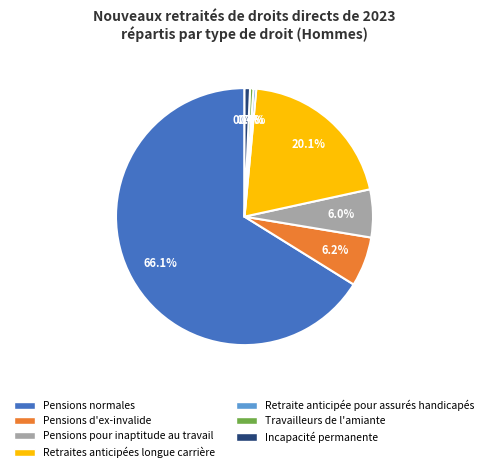

To the nearest percent, what is the difference between the Pensions normales and Retraite anticipée pour assurés handicapés slice percentages?

66%